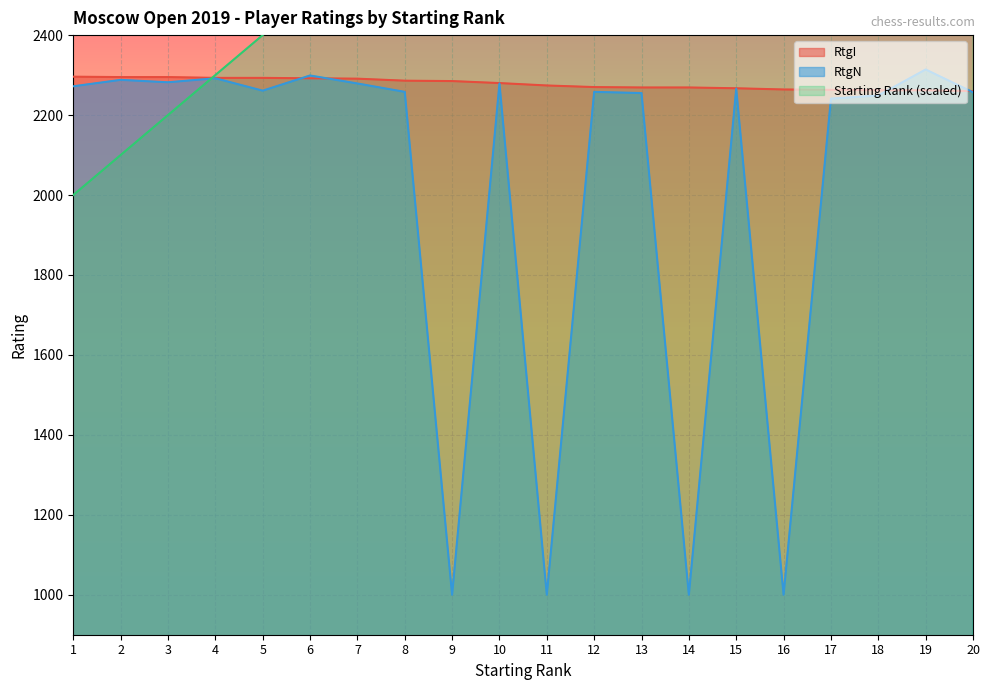

Is it true that RtgN equals 1338 at 19?

False